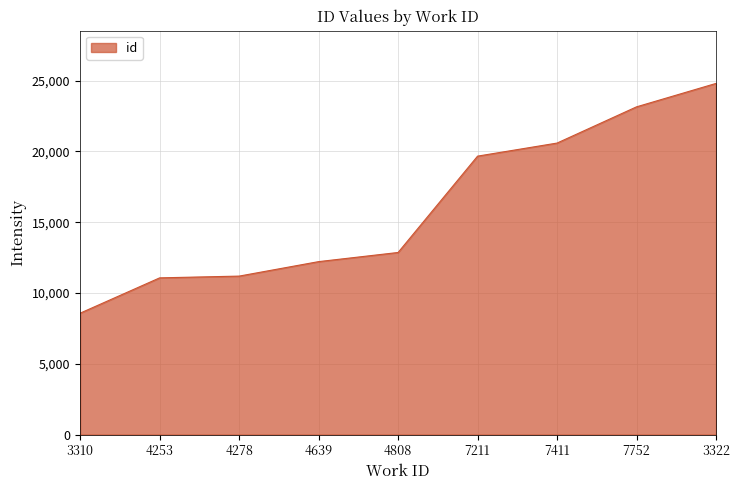

True or false: the data has more than 1 interior local peaks.

False